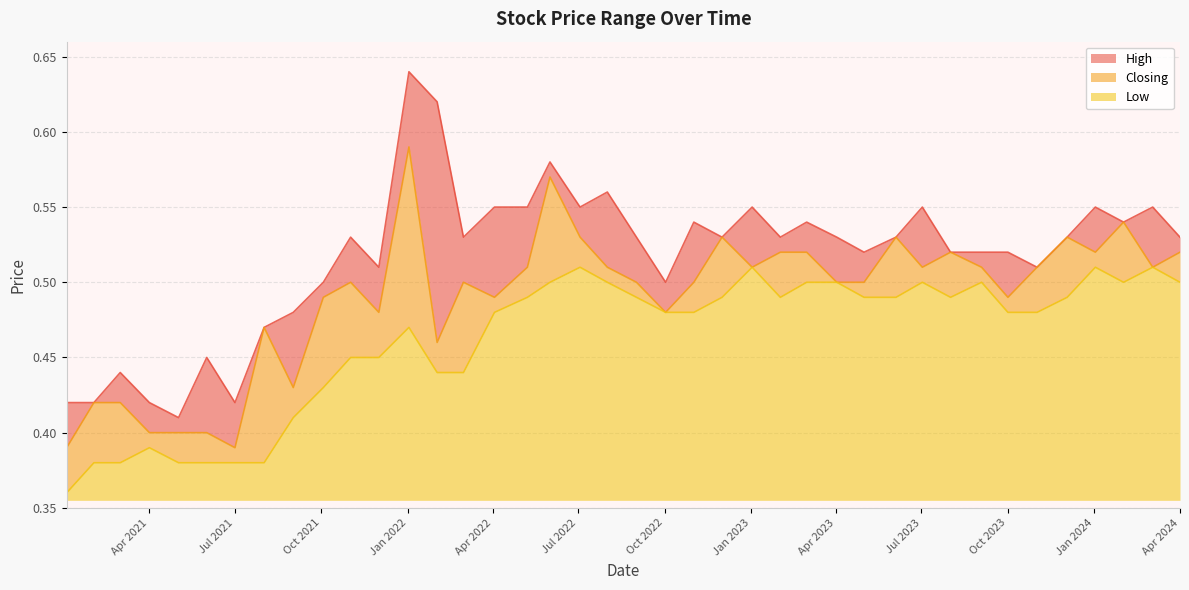

What is the total value across all series at 01/04/2021?

1.2